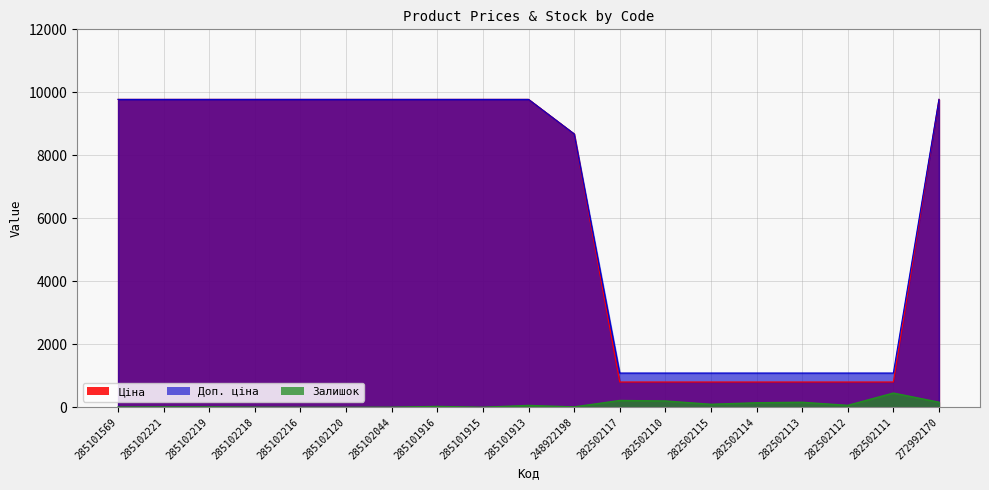

What is the label of the 17th point from the left?

282502112